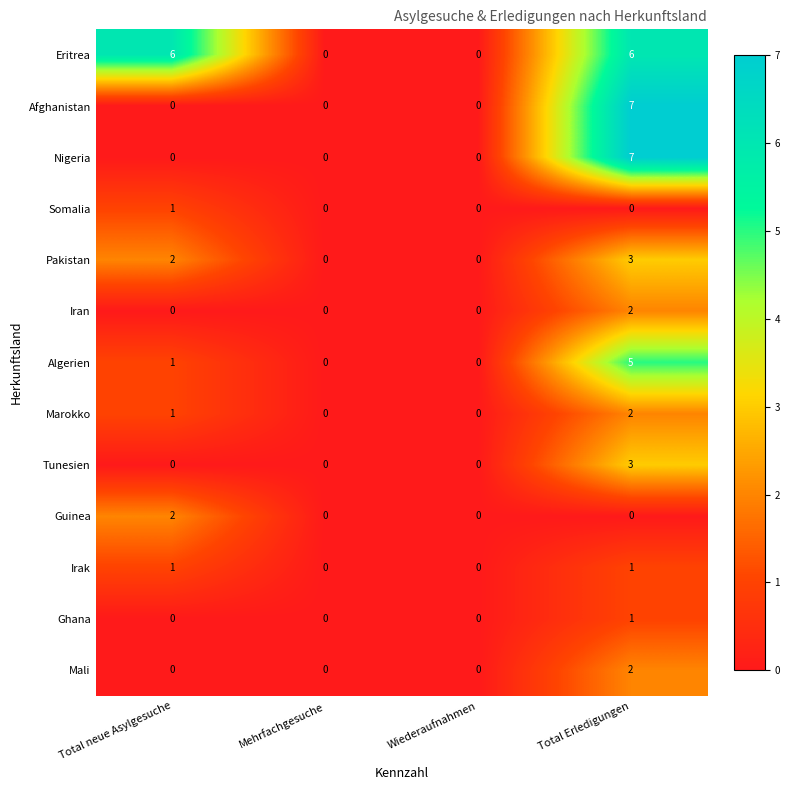

What is the difference between the maximum and minimum values in the Algerien series?

5